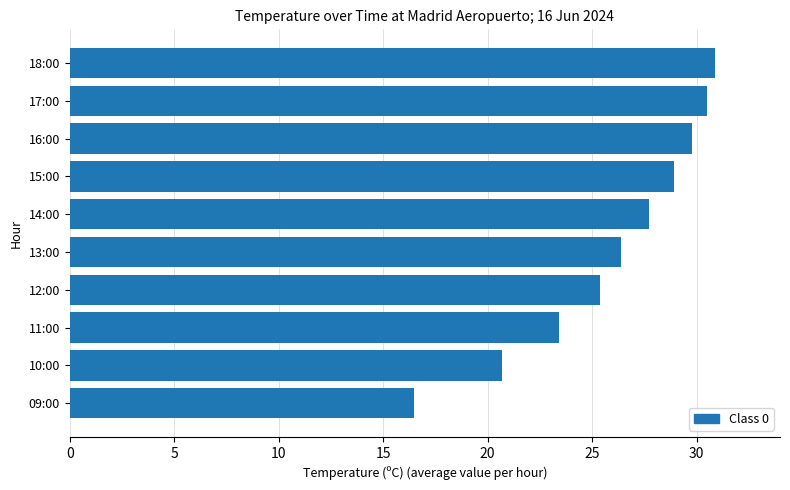

Rank the categories by value from lowest to highest.

09:00, 10:00, 11:00, 12:00, 13:00, 14:00, 15:00, 16:00, 17:00, 18:00